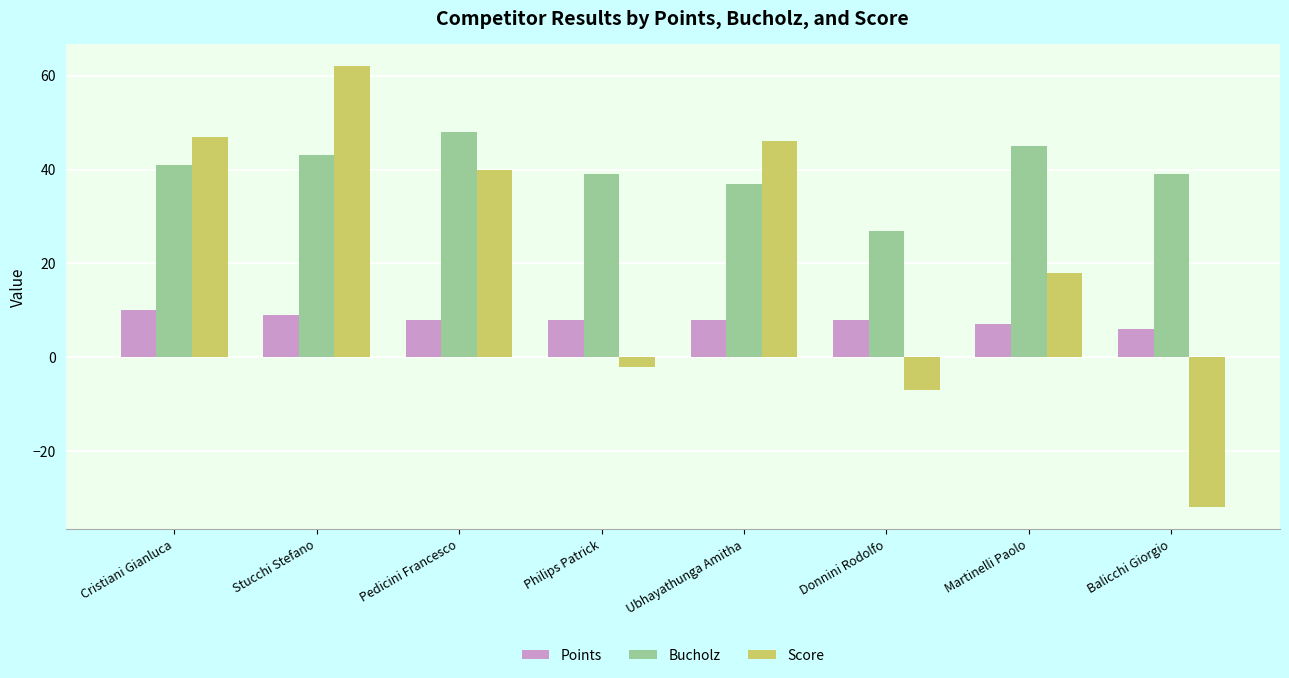

Reading left to right, extract all data points from this chart.

Points: 10	9	8	8	8	8	7	6
Bucholz: 41	43	48	39	37	27	45	39
Score: 47	62	40	-2	46	-7	18	-32